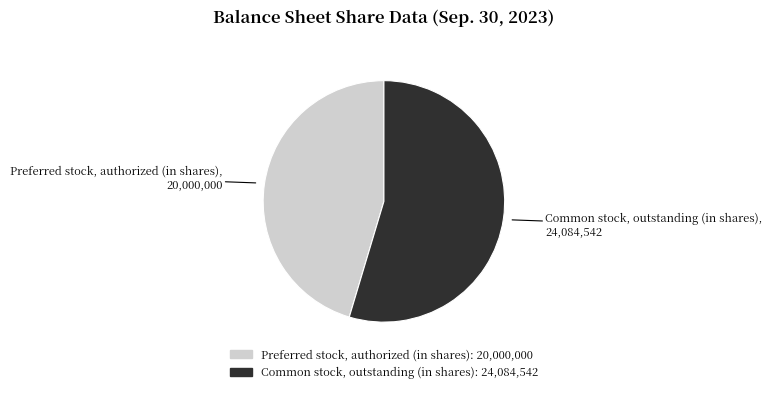

Rank the categories by value from highest to lowest.

Common stock, outstanding (in shares), Preferred stock, authorized (in shares)